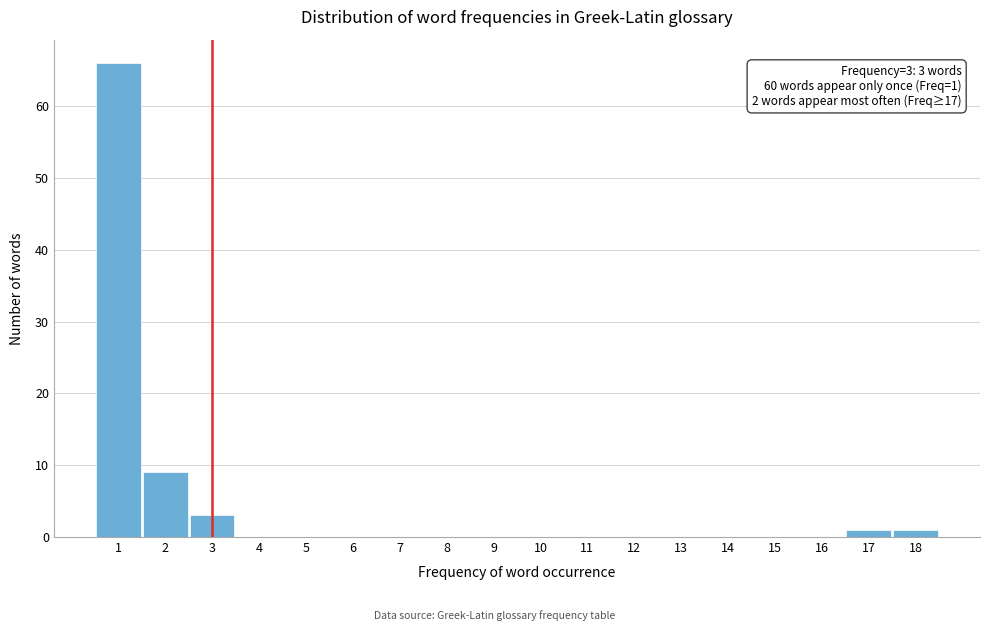

Over which range of the x-axis is the bar tallest?

0.5 to 1.5